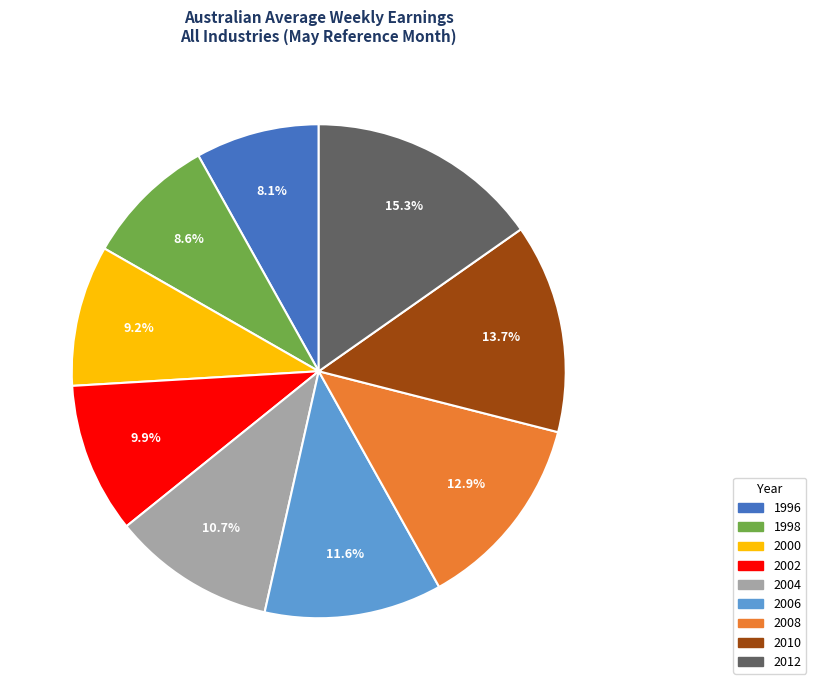

Does 2010 represent more than half of the total?

No